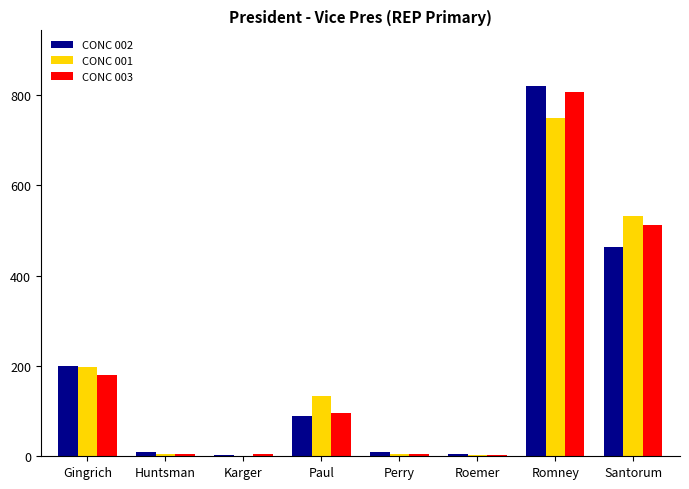

What is the approximate value of CONC 003 at Paul, to the nearest 10?

100